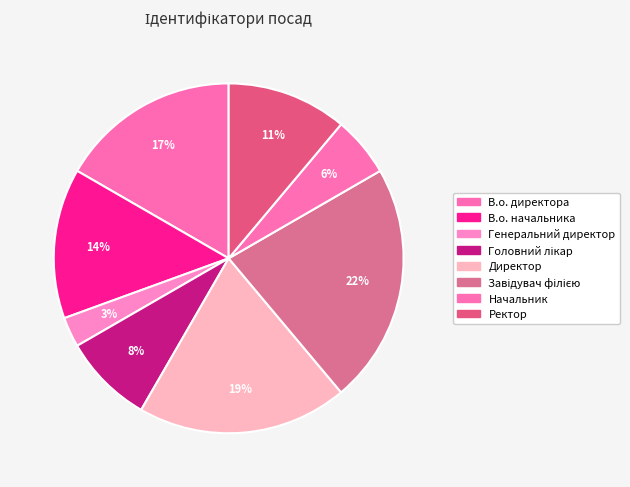

How many slices are in this pie chart?

8